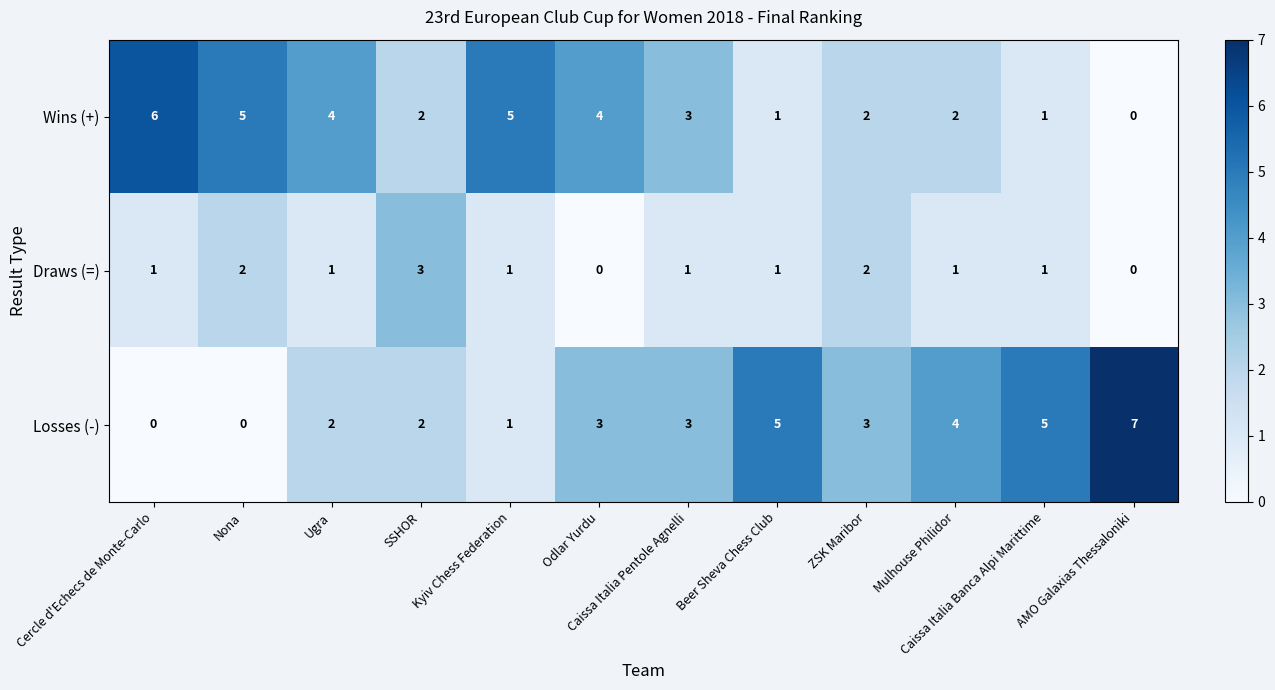

What is the sum of the Losses (-) values at SSHOR and AMO Galaxias Thessaloniki?

9